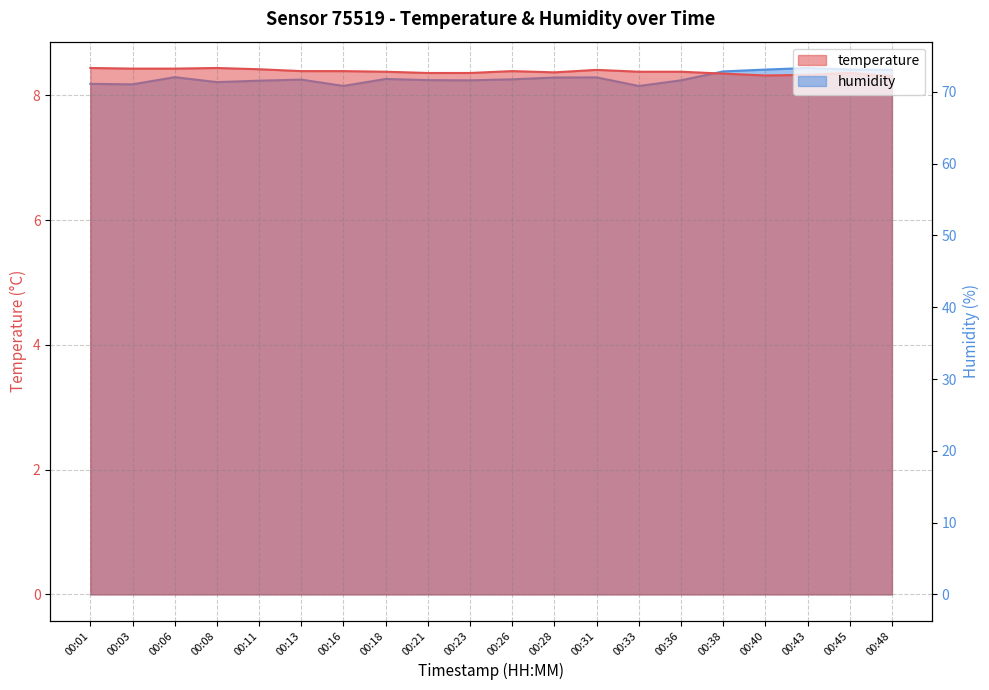

What is the difference between the humidity values at 00:16 and 00:26?

0.9